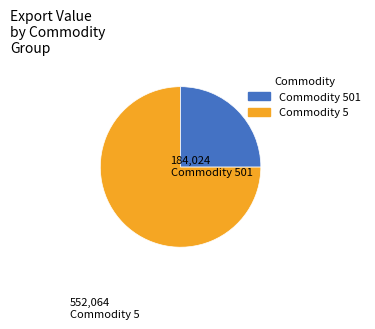

Does any single category account for the majority?

Yes